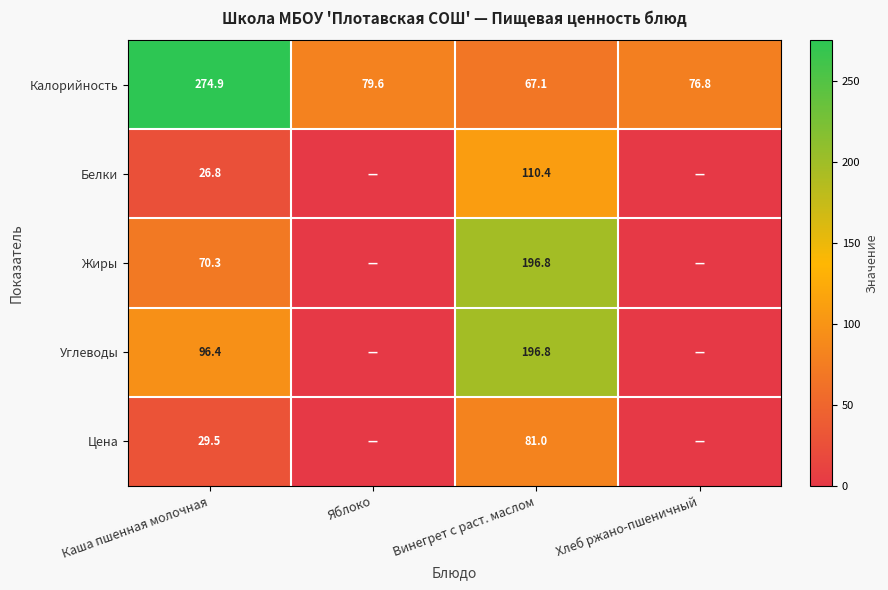

The value of Цена at Винегрет с раст. маслом is 108.4. True or false?

False